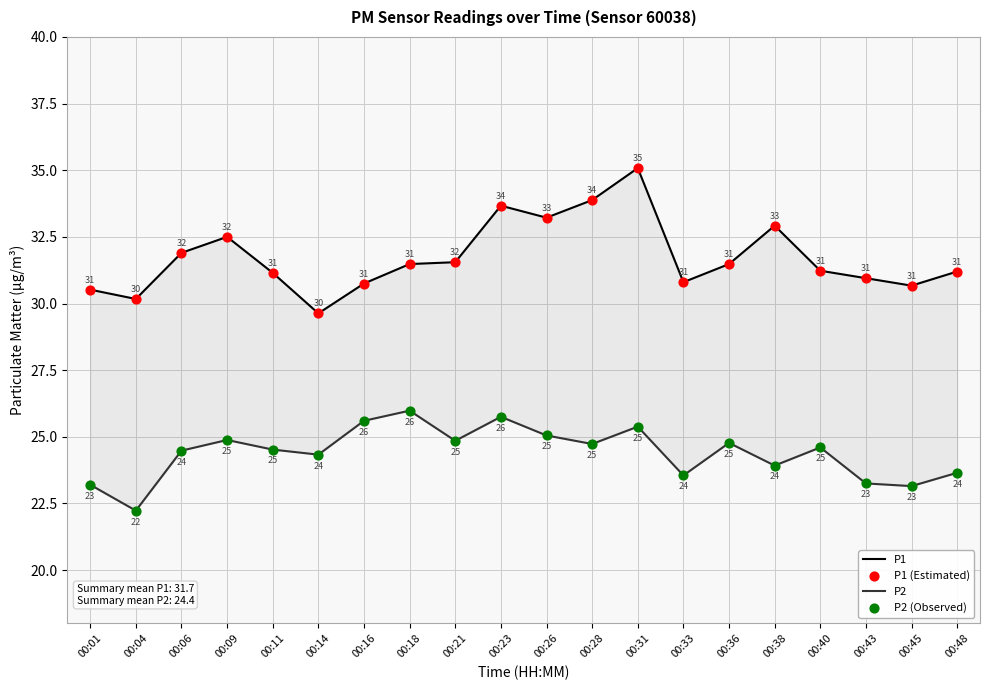

Which series contains the lowest Y value?

P2